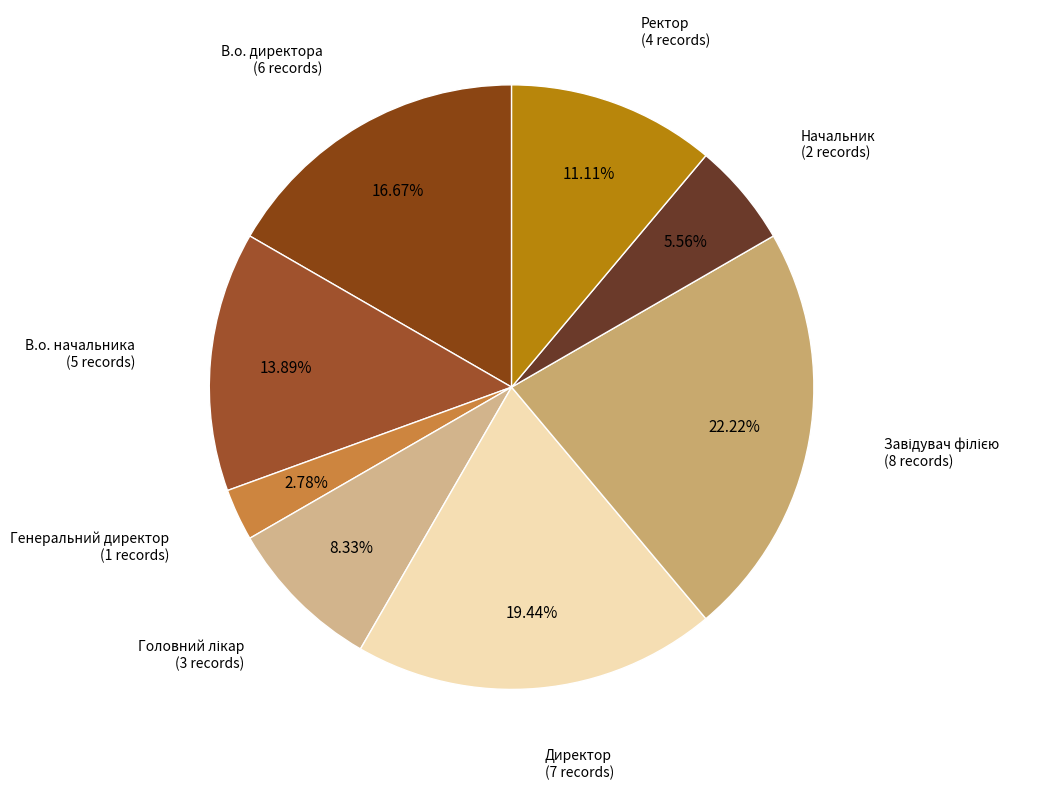

Which slice is the smallest?

Генеральний директор